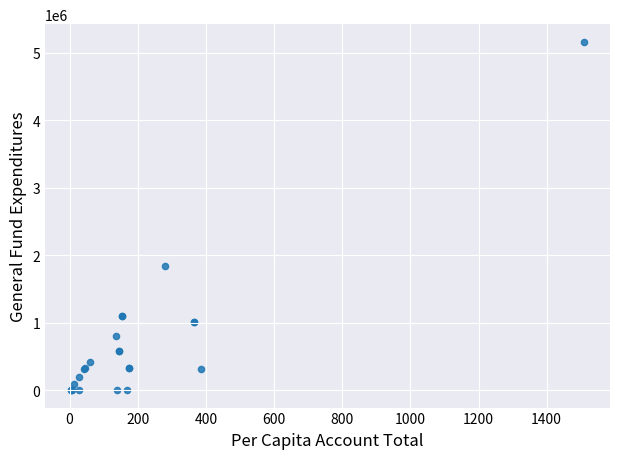

What Y value in the scatter plot is closest to 2584464?

1838245